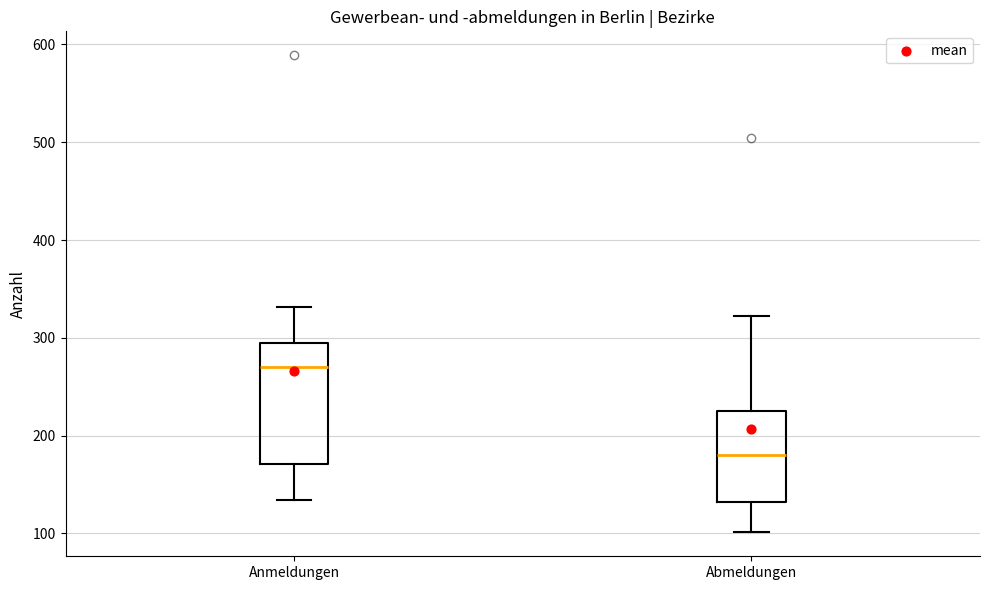

Reading left to right, read every box against the y-axis: the position of its median line, the range the box covers, and the ends of its whiskers. The values are not printed on the chart, so give them approximately, as read against the axis.

Anmeldungen: median 270, box 170 to 290, whiskers 130 to 330
Abmeldungen: median 180, box 130 to 230, whiskers 100 to 320